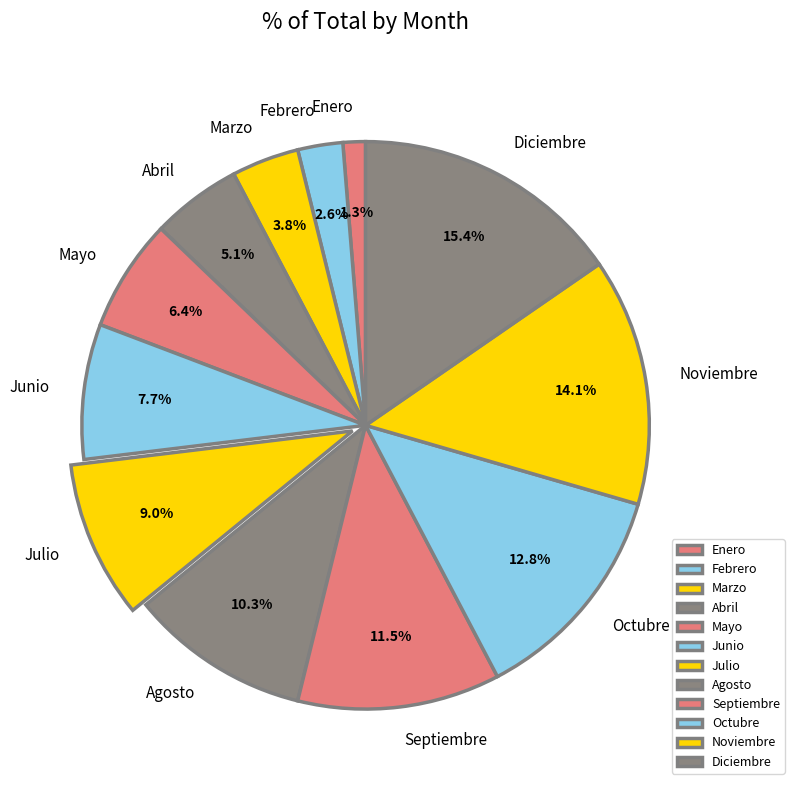

What percentage do Febrero and Mayo together represent?

9.0%